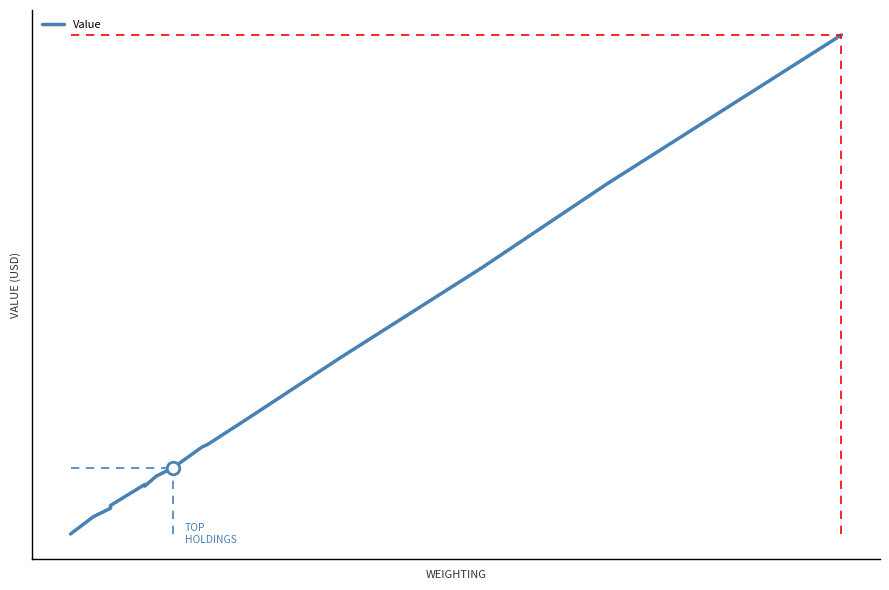

What is the average value?

8868667